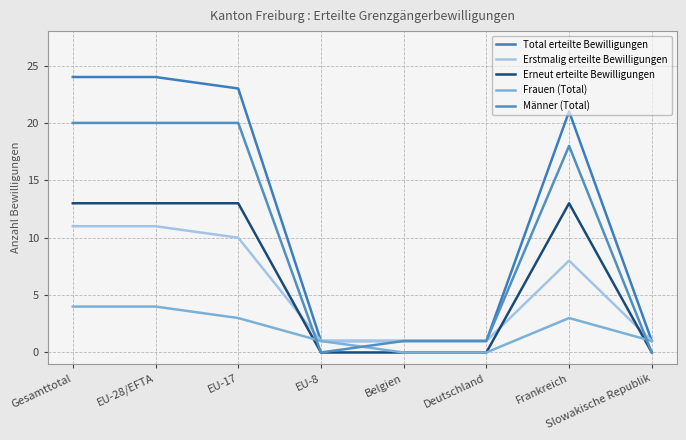

Reading left to right, transcribe all the data shown in this chart.

Total erteilte Bewilligungen: 24	24	23	1	1	1	21	1
Erstmalig erteilte Bewilligungen: 11	11	10	1	1	1	8	1
Erneut erteilte Bewilligungen: 13	13	13	0	0	0	13	0
Frauen (Total): 4	4	3	1	0	0	3	1
Männer (Total): 20	20	20	0	1	1	18	0